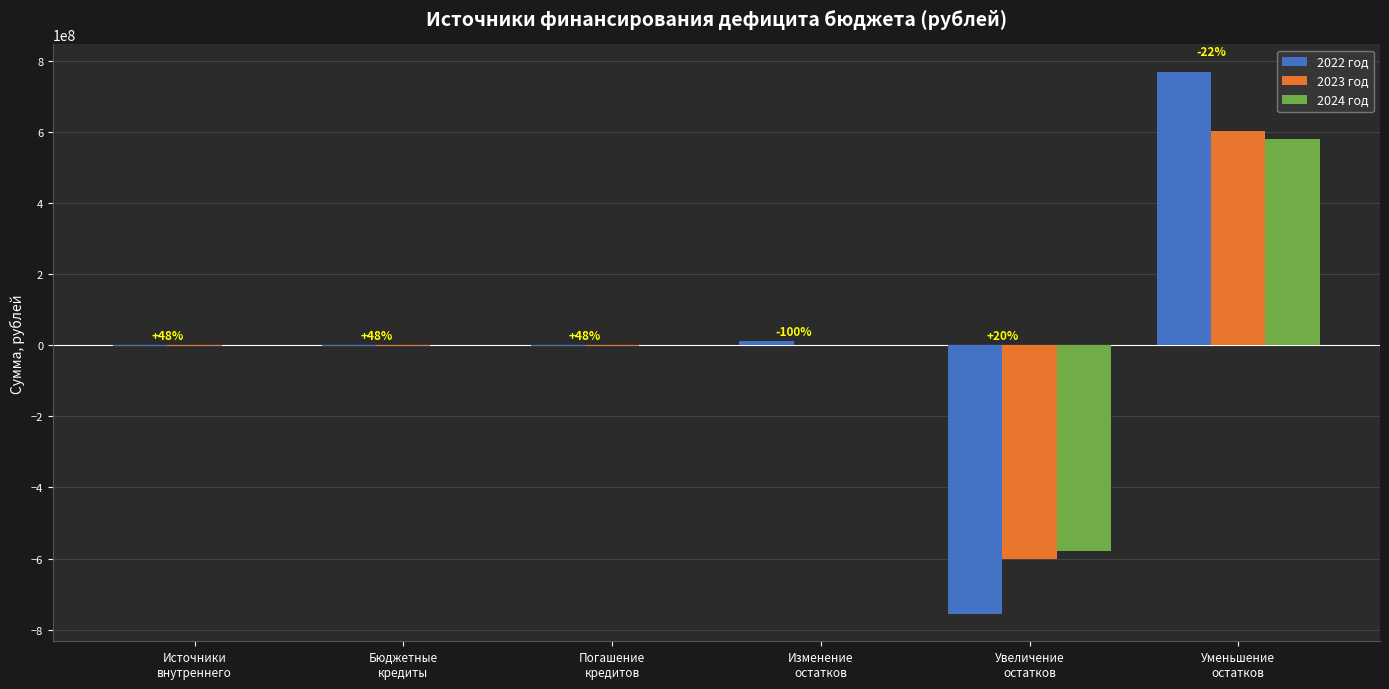

What is the sum of all 2023 год values?

-4800000.0